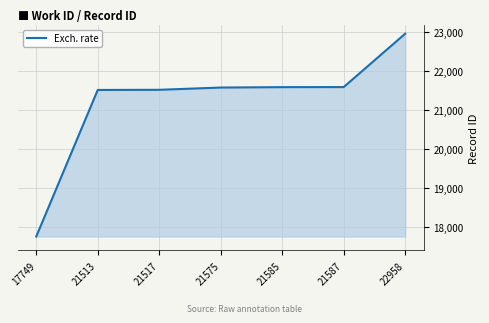

At which category does the chart reach its peak across all series?

22958